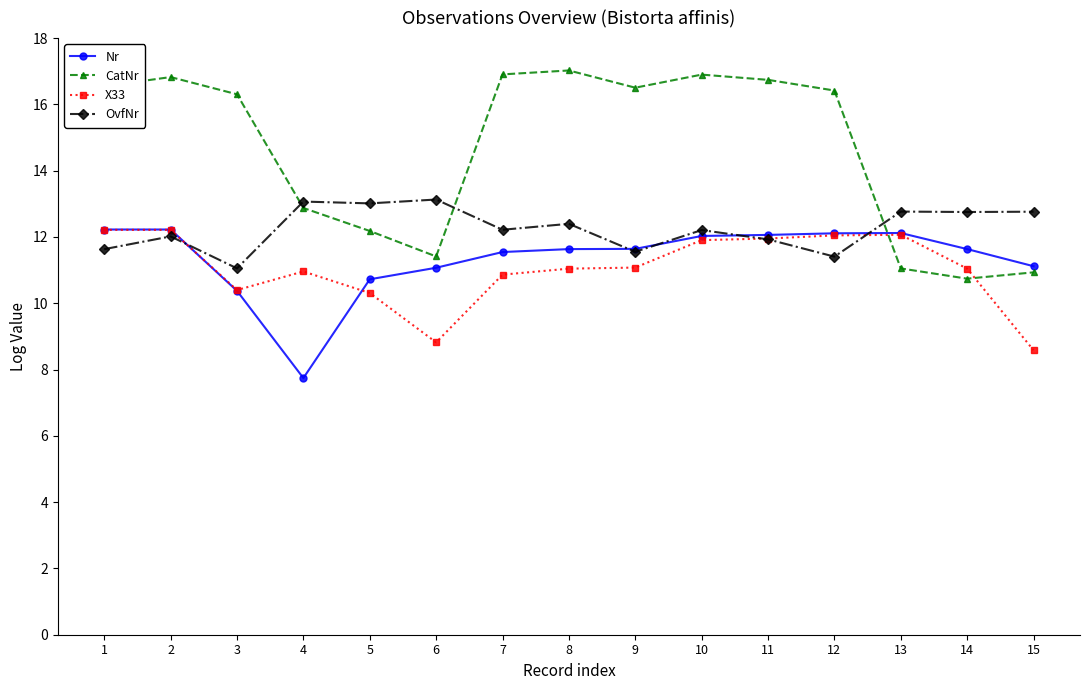

Where is the first local minimum for CatNr?

6